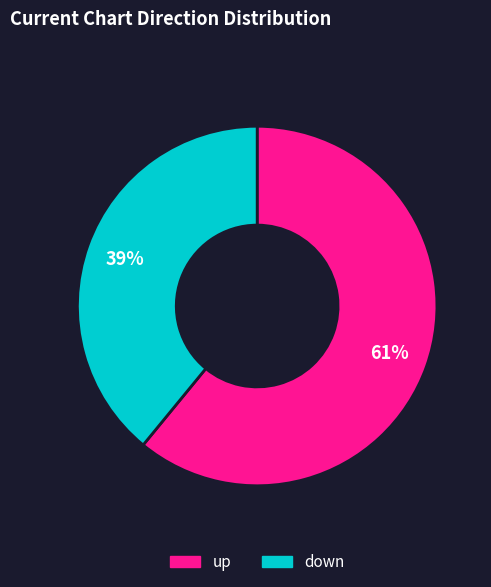

How many slices are in this pie chart?

2